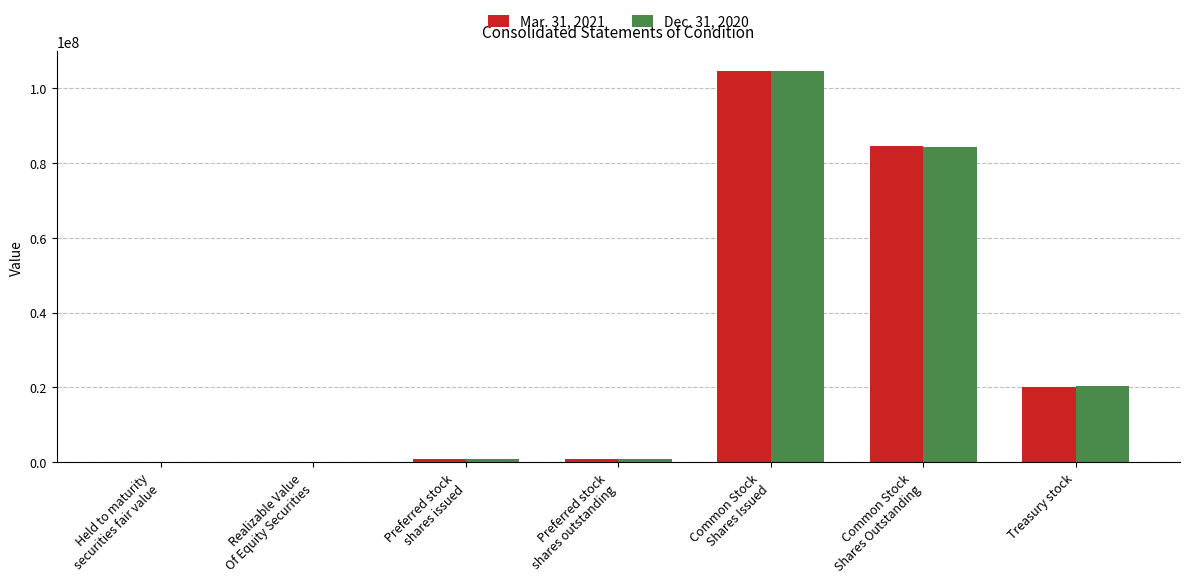

Which label corresponds to the largest value in the chart?

Common Stock
Shares Issued